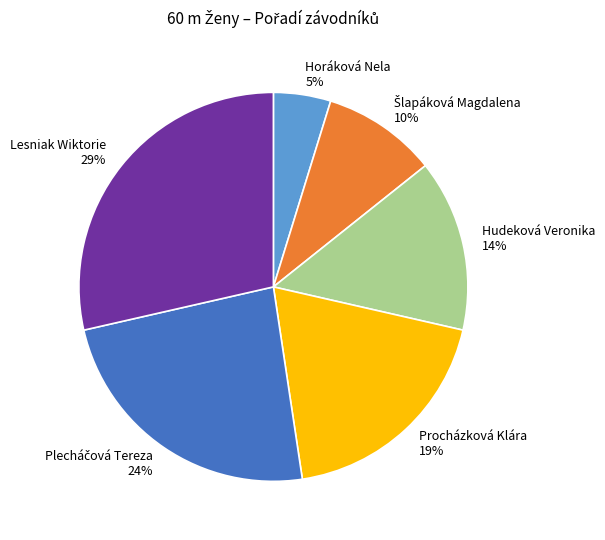

Which slice is the smallest?

Horáková Nela